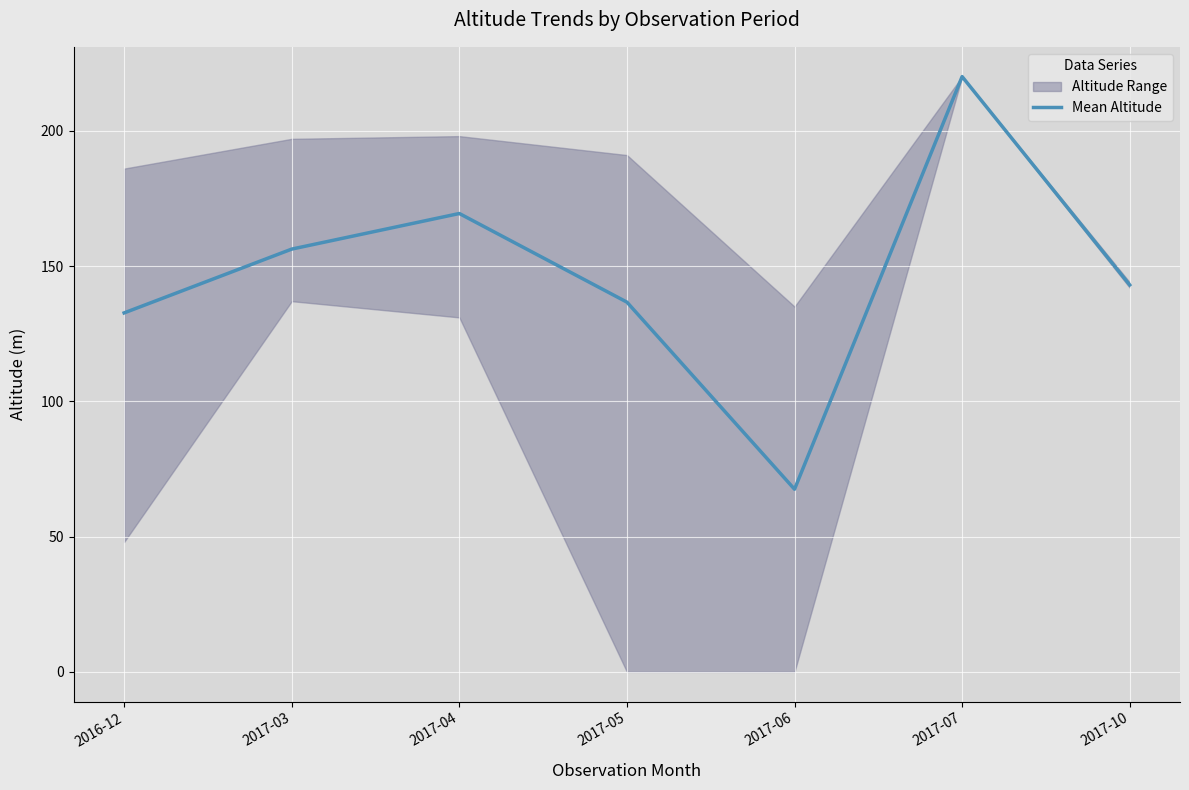

What is the change in value from 2016-12 to 2017-10?

+10.3